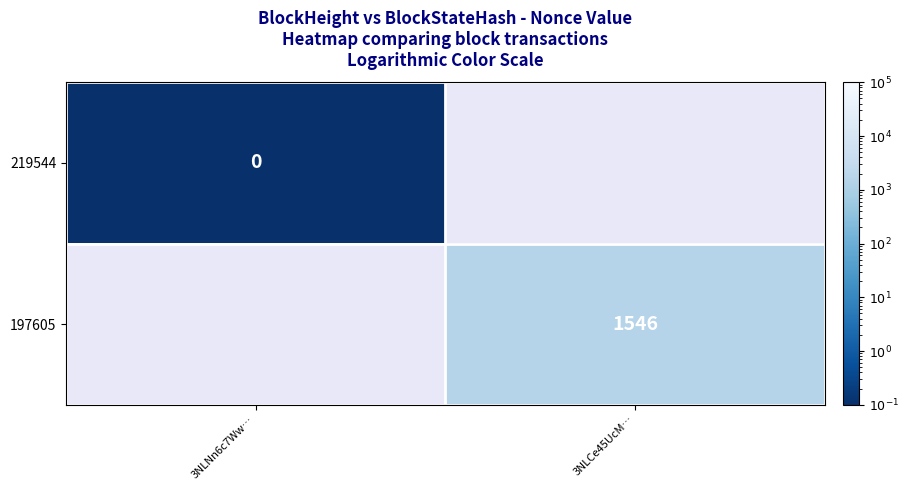

Which category has the lowest value across all series?

3NLNn6c7Ww…